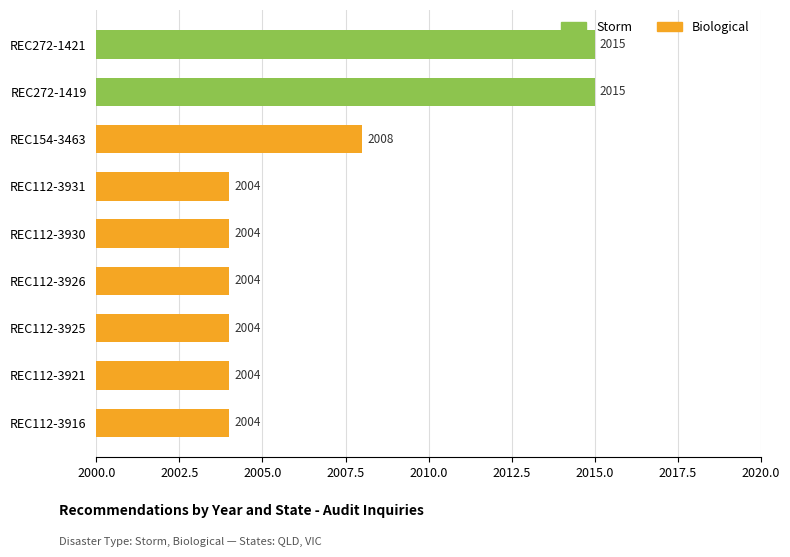

What is the greatest value displayed?

2015